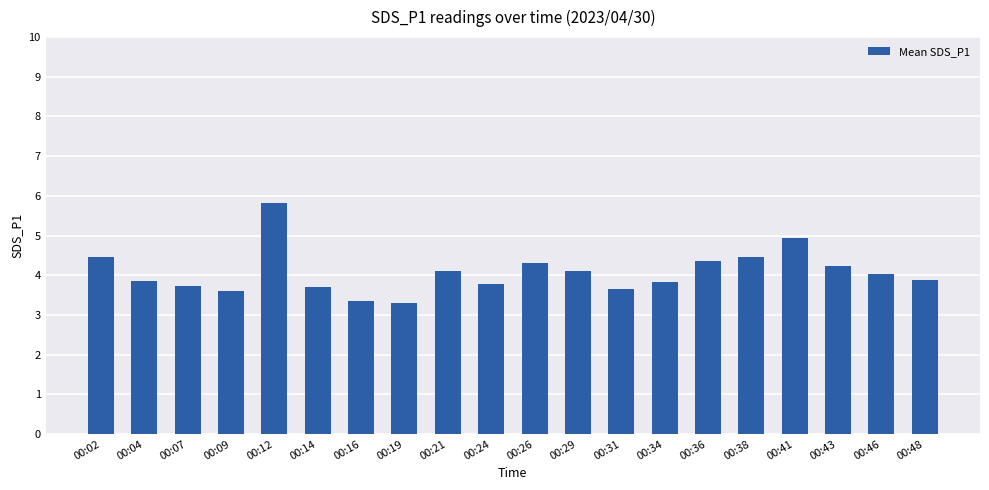

What is the sum of all values?

81.5